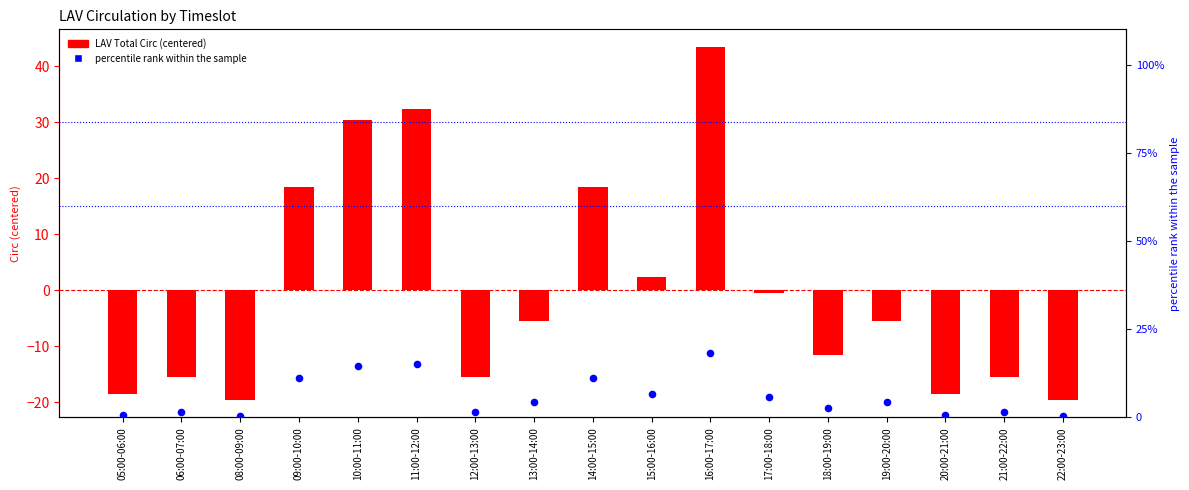

Which series has the largest total across all categories?

percentile rank within the sample